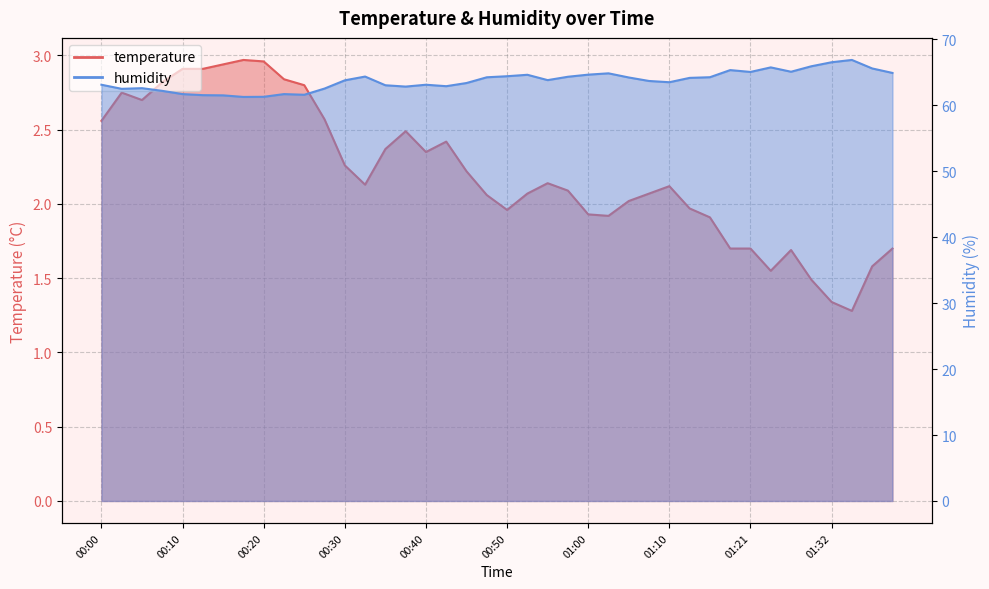

True or false: humidity and temperature intersect in this chart.

False